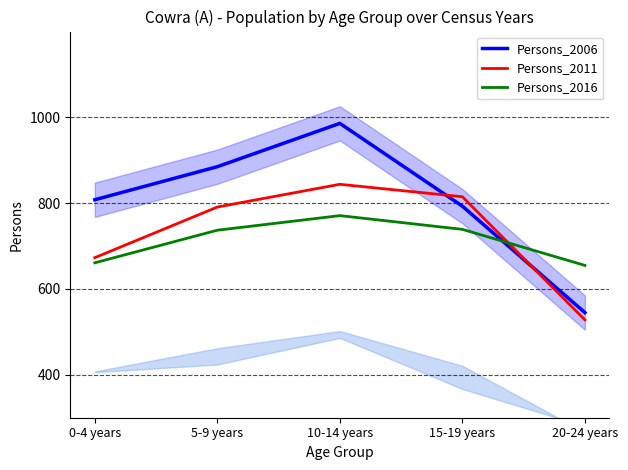

Where do Persons_2006 and Persons_2016 first cross each other?

15-19 years and 20-24 years